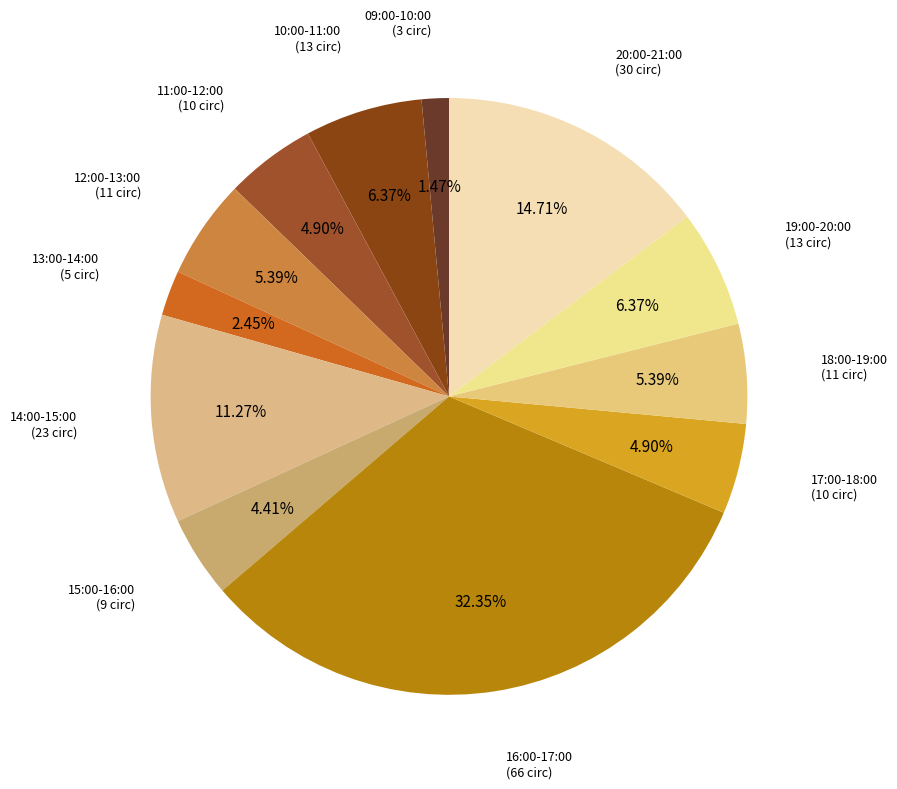

Approximately how many times larger is the value at 16:00-17:00 (66 circ) compared to 12:00-13:00 (11 circ)?

6.0